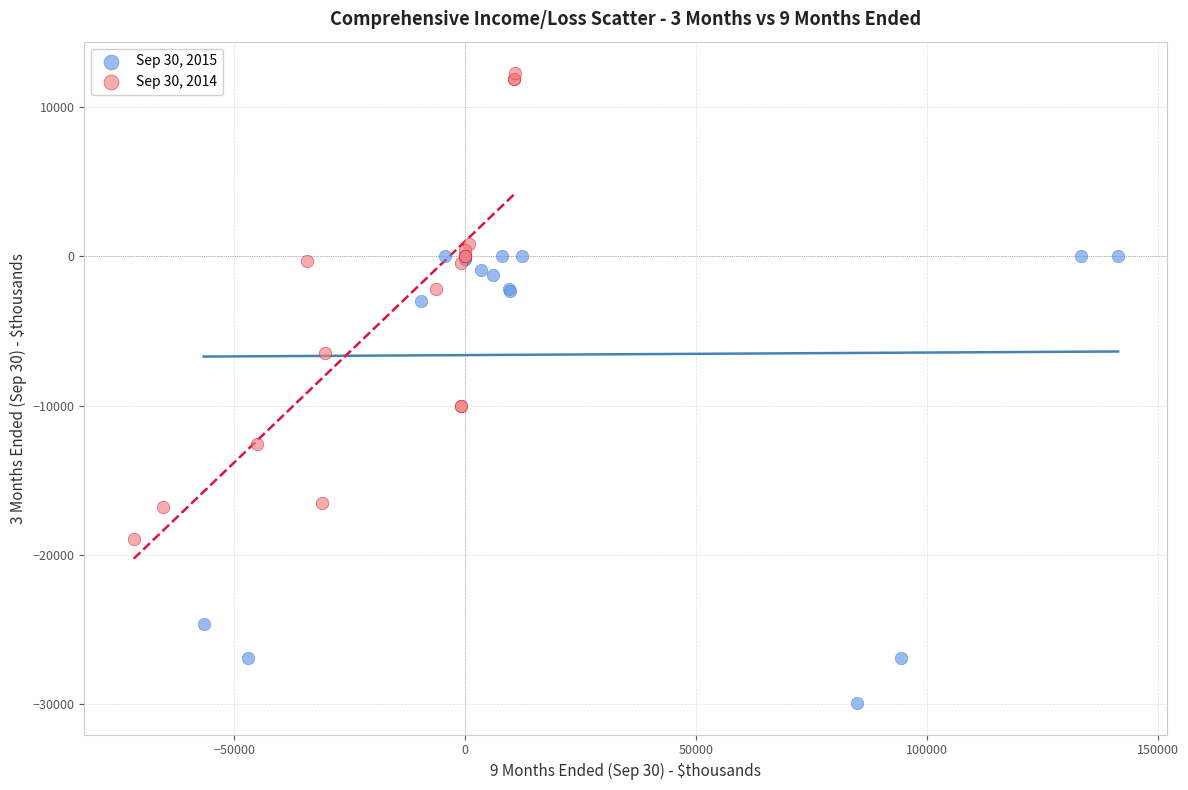

What are all the series names shown in the legend?

Sep 30, 2015, Sep 30, 2014